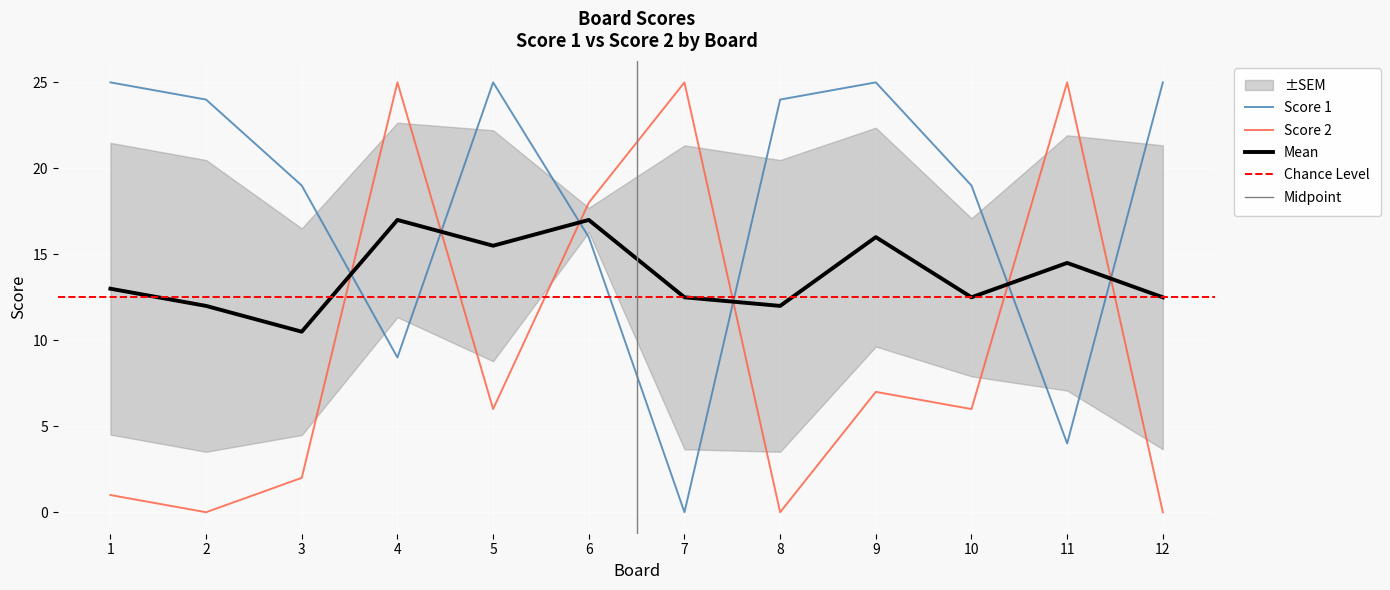

True or false: Score 2 has more than 2 points higher than both neighbors.

True